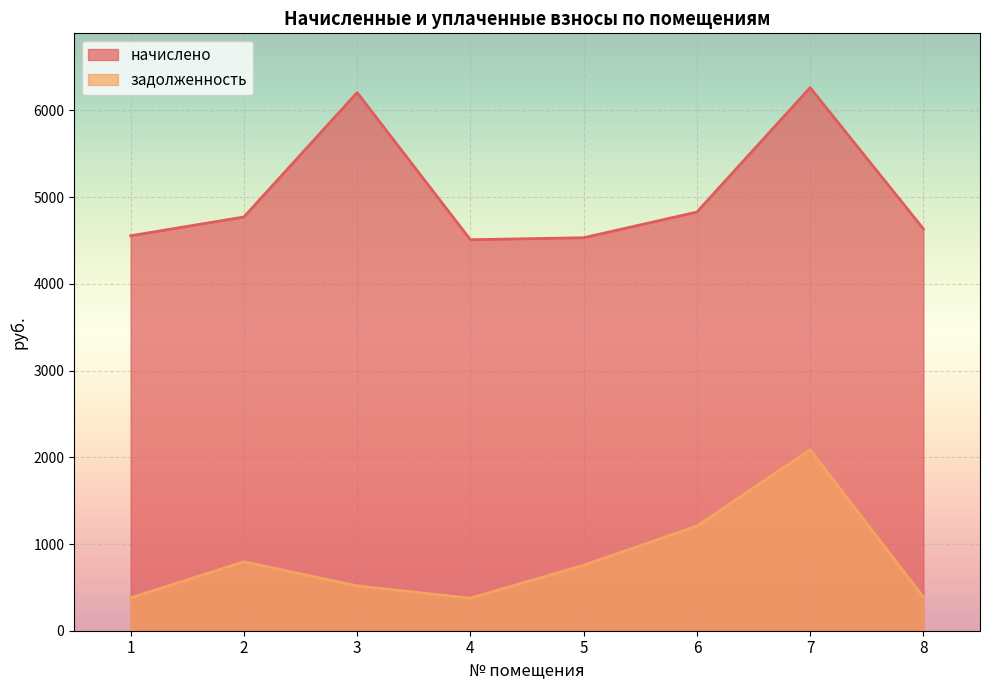

What is the difference between the начислено values at 4 and 5?

22.8